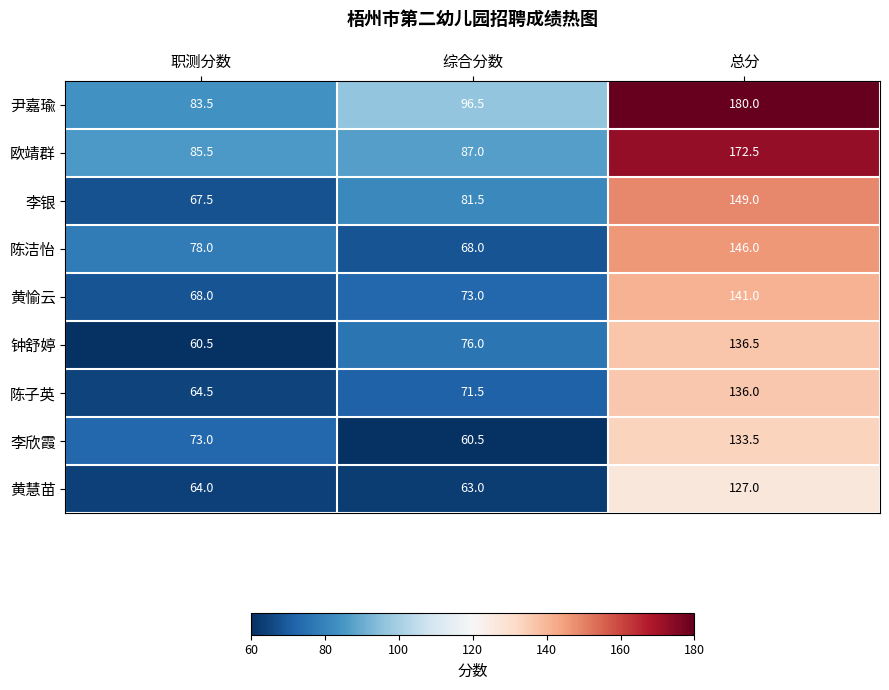

What is the minimum value shown in the chart?

60.5